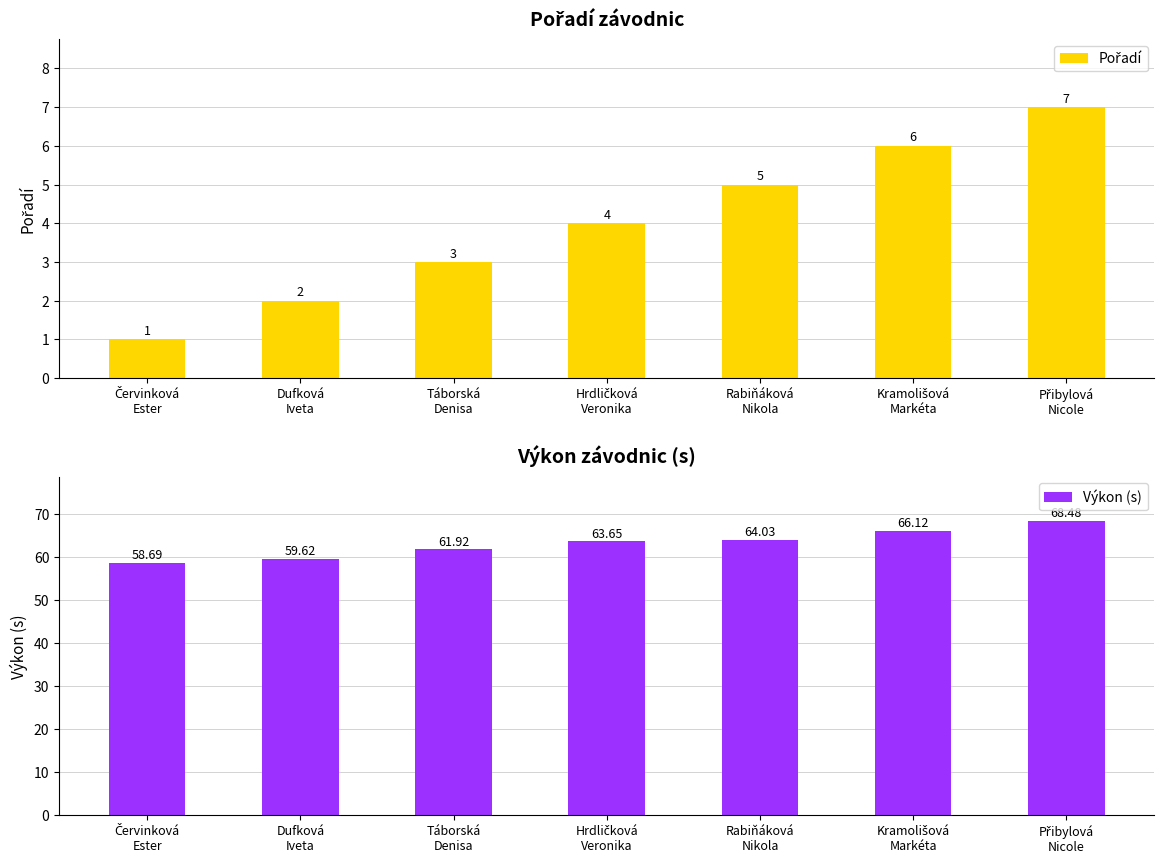

At how many categories does at least one series exceed 45?

7